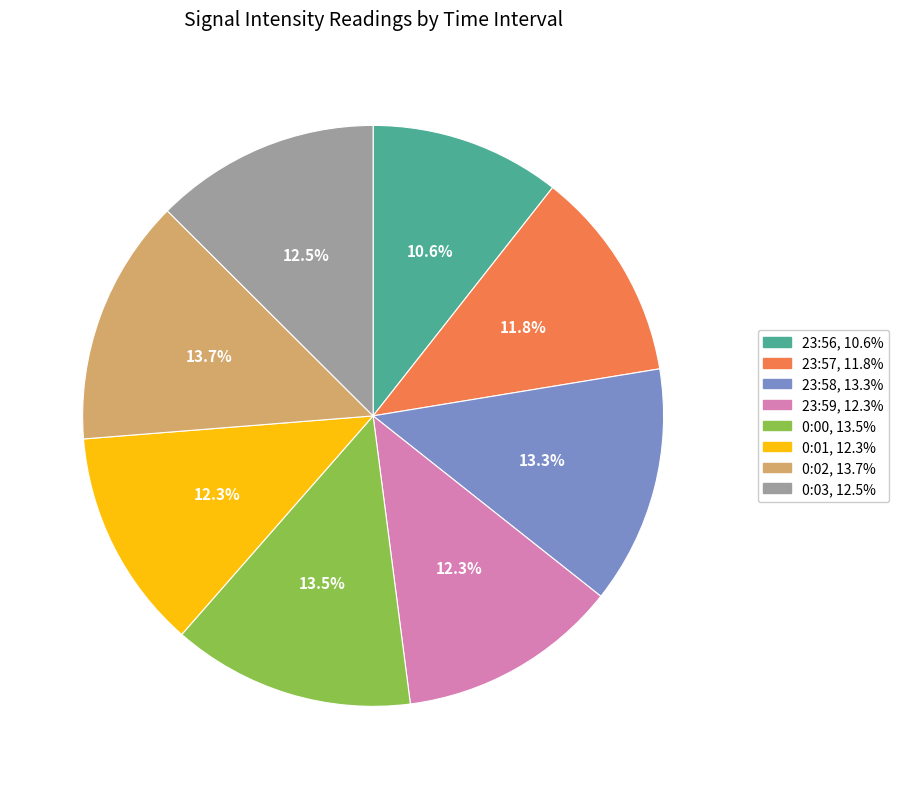

Does any single category account for the majority?

No